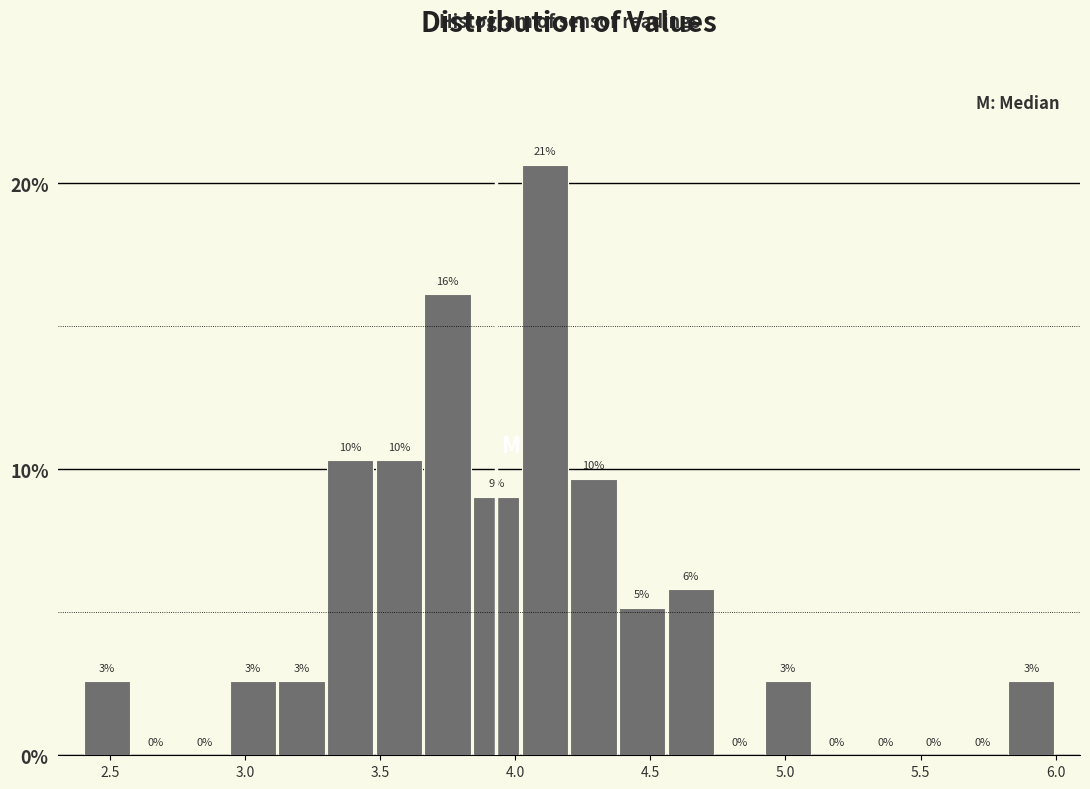

Read against the x-axis, roughly where is the centre of the tallest bar?

4.10